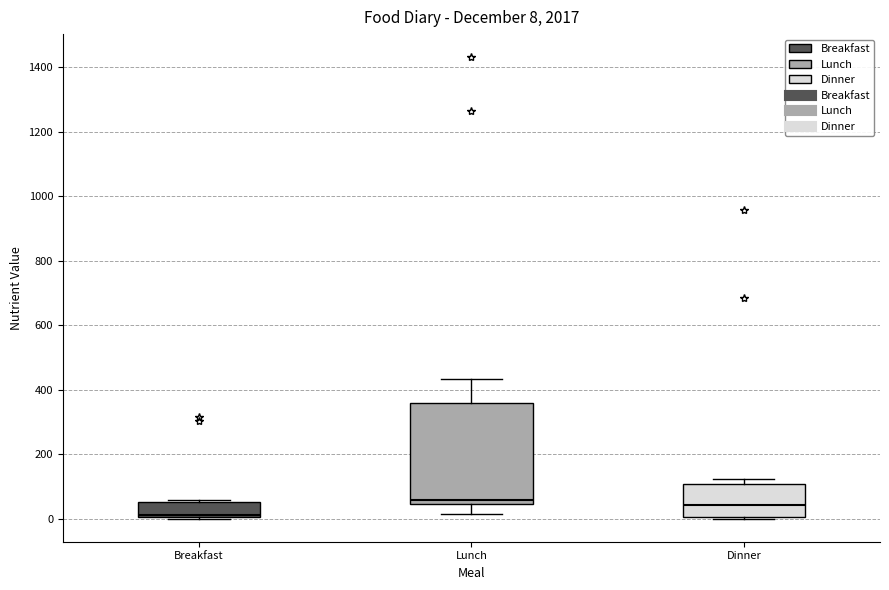

Which box is the tallest, from its lower edge to its upper edge?

Lunch